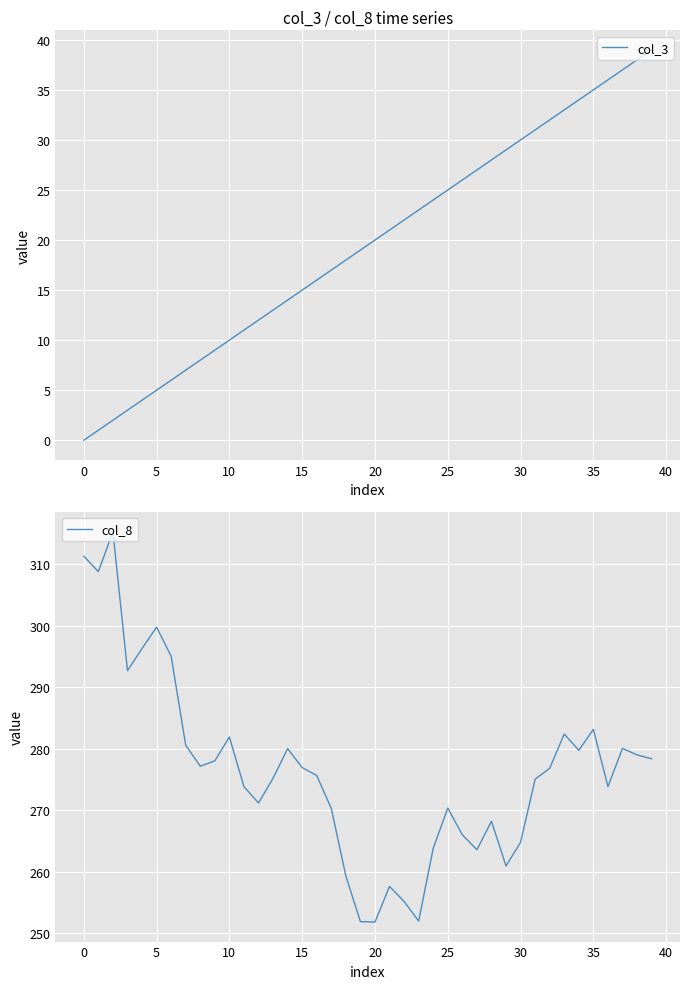

What is the difference between the highest and lowest values at 37?

243.1